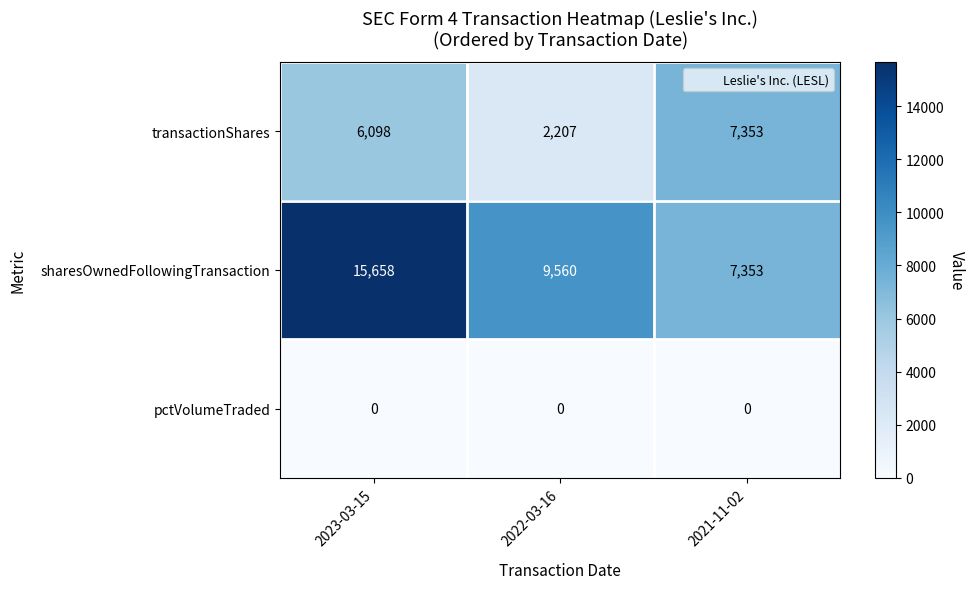

Count the number of categories in the chart.

3